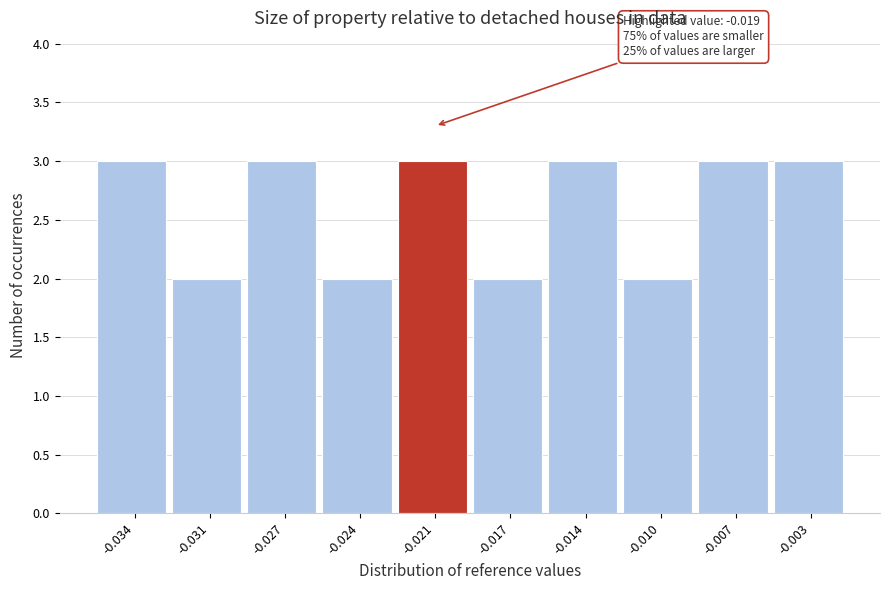

Reading left to right, extract all data points from this chart.

-0.034=3	-0.031=2	-0.027=3	-0.024=2	-0.021=3	-0.017=2	-0.014=3	-0.010=2	-0.007=3	-0.003=3